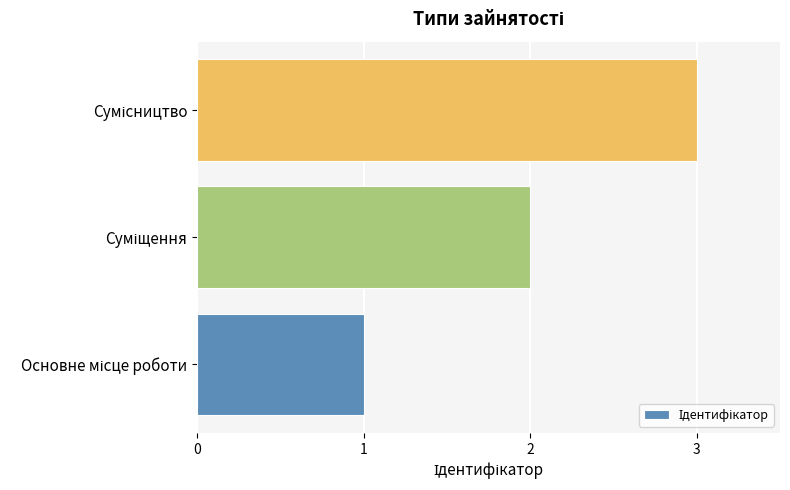

What is the greatest value displayed?

3